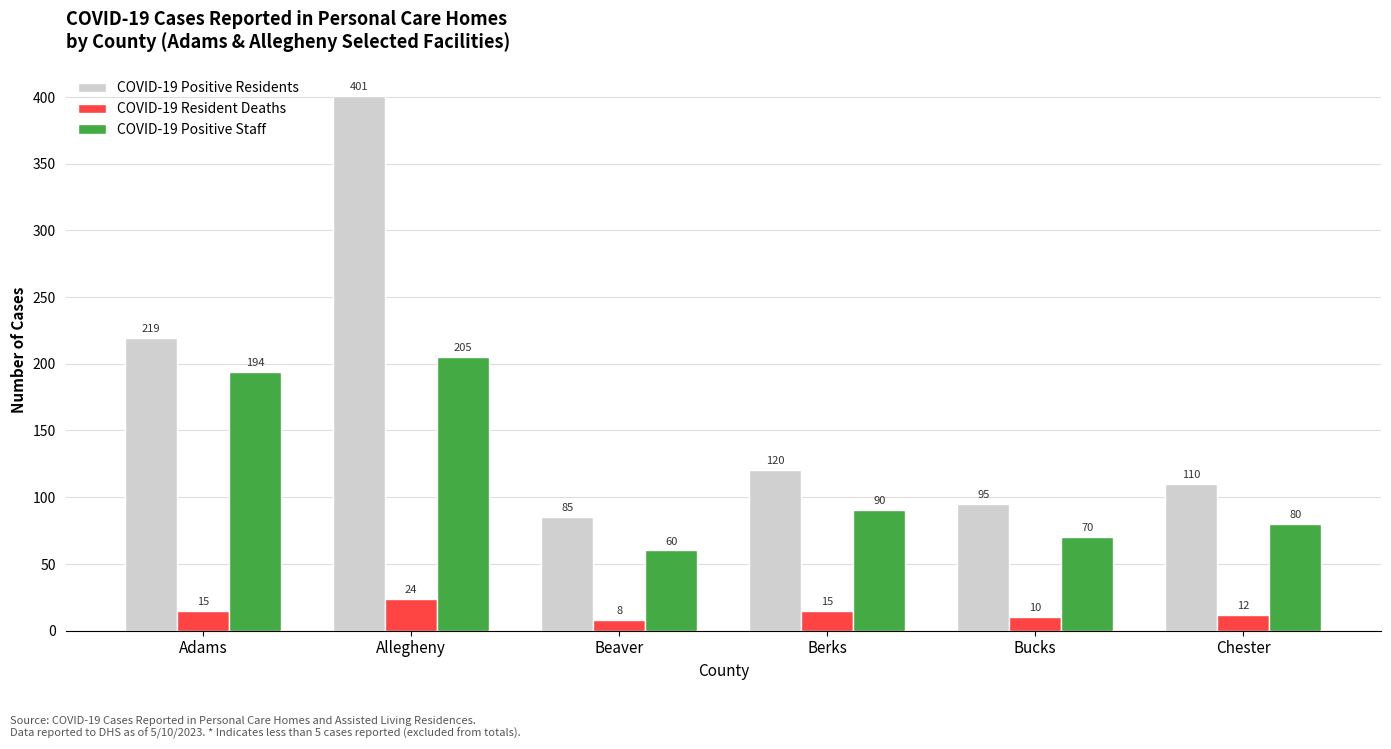

How many bars are there in each group?

3